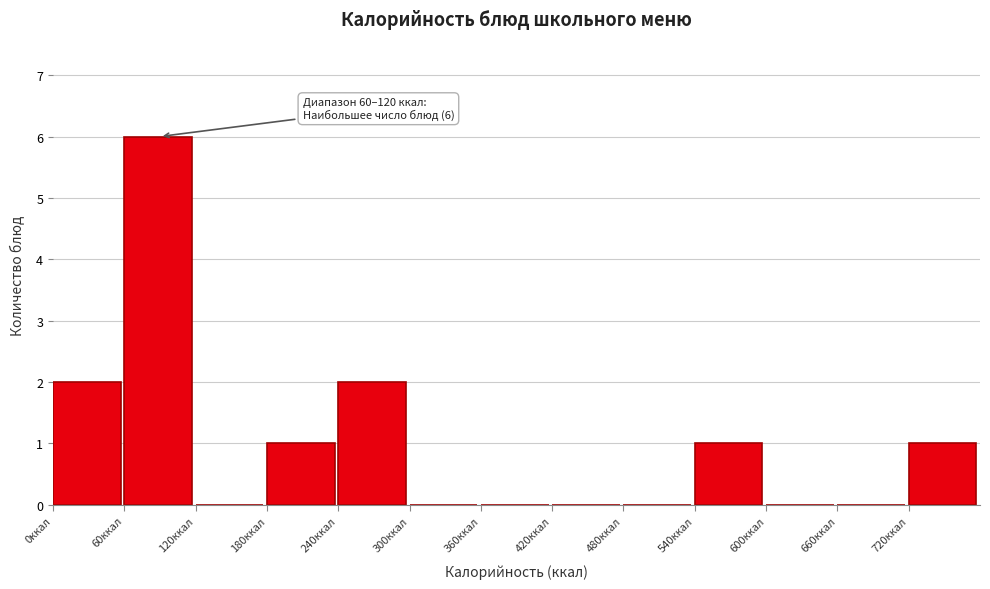

Over which range of the x-axis is the bar tallest?

60 to 120